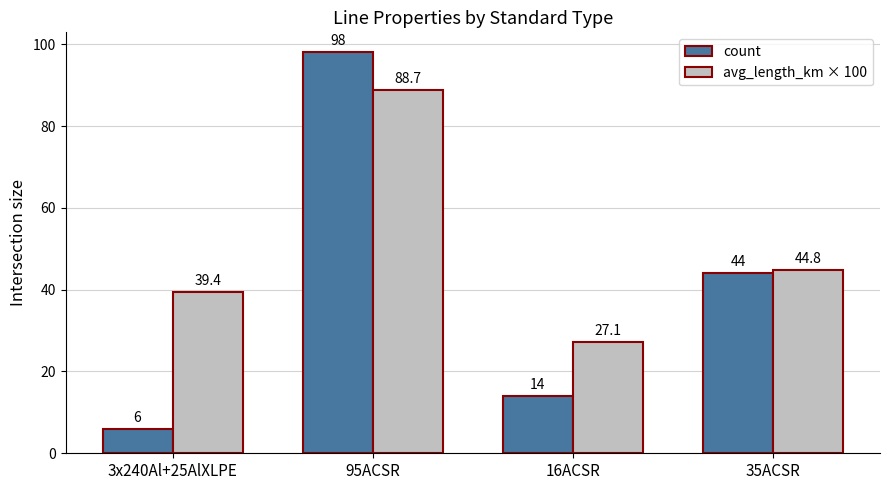

Between 95ACSR and 35ACSR, which series saw the biggest shift?

count